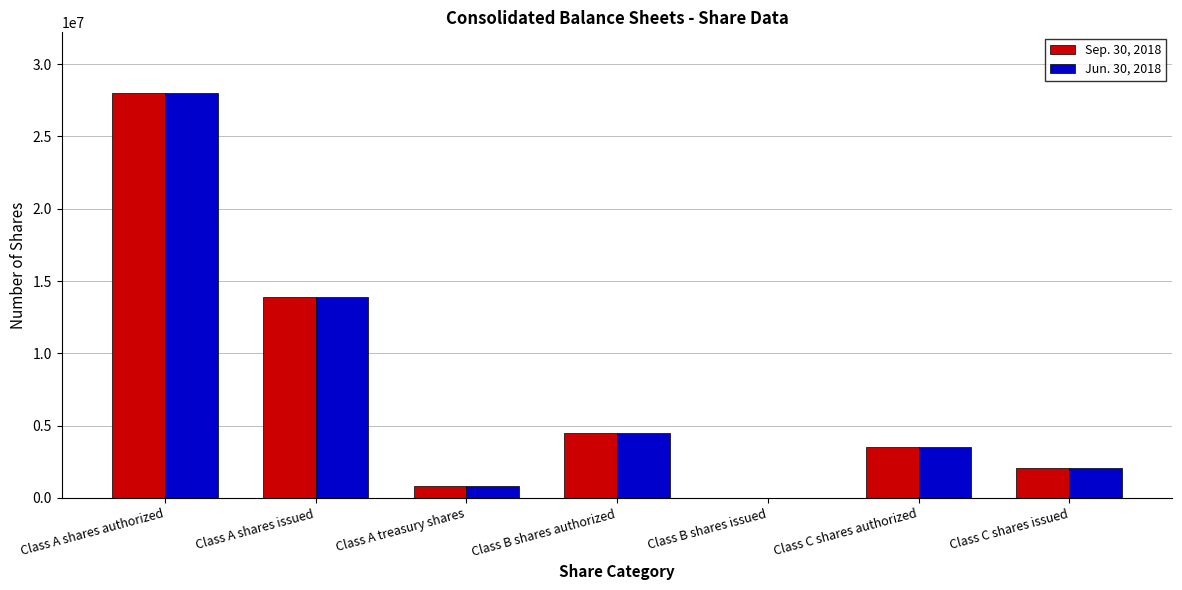

True or false: Jun. 30, 2018 has a value of 0 at Class B shares issued.

True